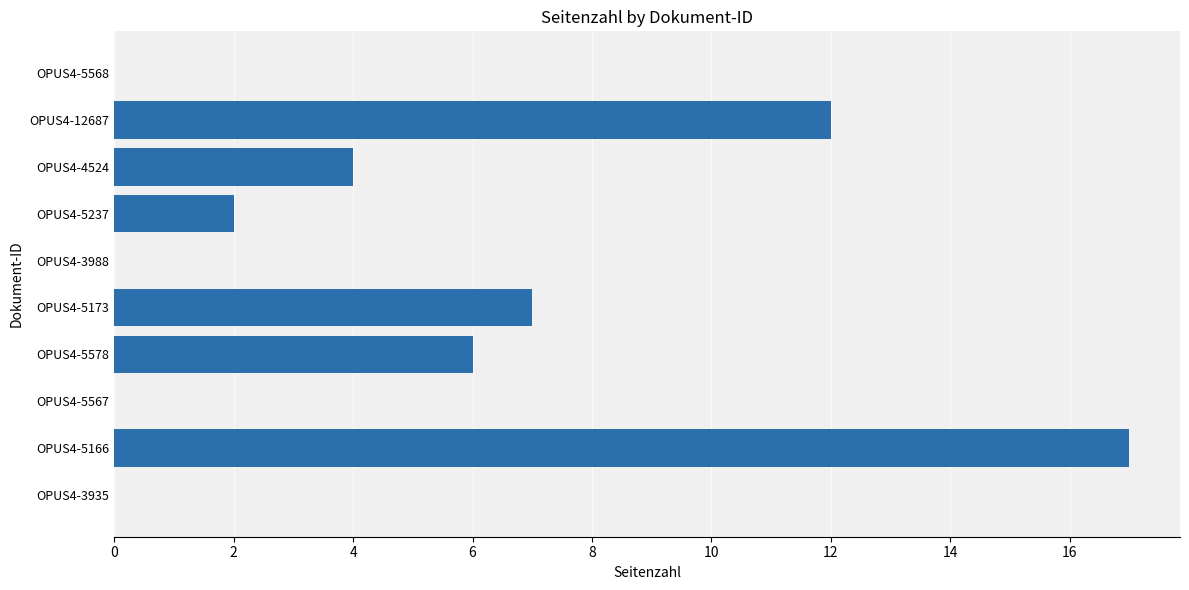

Which has a higher value, OPUS4-5567 or OPUS4-5578?

OPUS4-5578